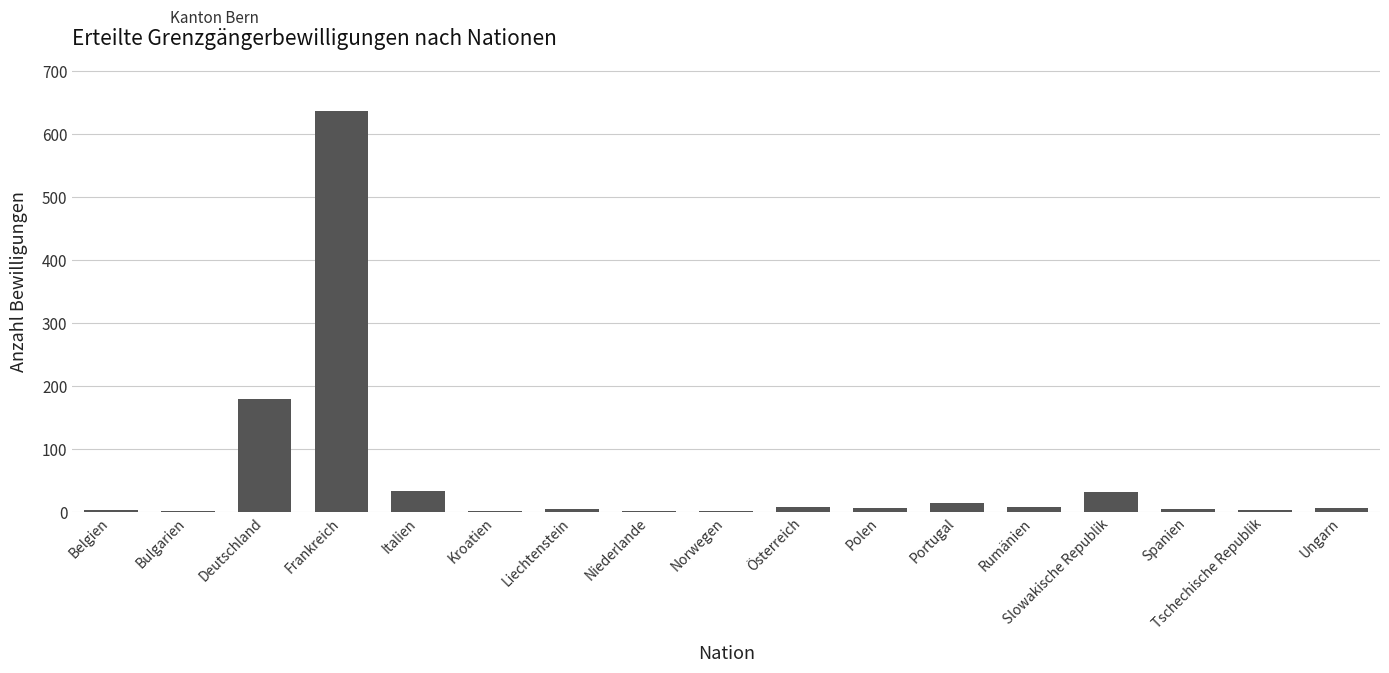

At which label is the value closest to 319?

Deutschland